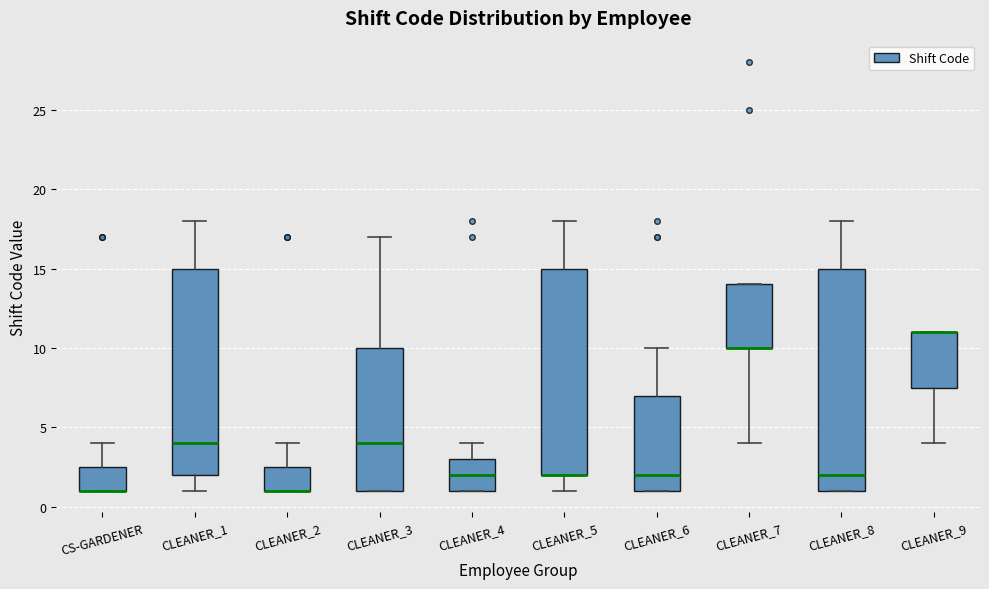

Reading left to right, transcribe this box plot: for each box, give where its median line is, the range the box spans, and where its two whiskers end, as read against the y-axis. The values are not printed on the chart, so give them approximately, as read against the axis.

CS-GARDENER: median 1.0 (drawn on the box's lower edge), box 1.0 to 2.5, whiskers 1.0 to 4.0
CLEANER_1: median 4.0, box 2.0 to 15.0, whiskers 1.0 to 18.0
CLEANER_2: median 1.0 (drawn on the box's lower edge), box 1.0 to 2.5, whiskers 1.0 to 4.0
CLEANER_3: median 4.0, box 1.0 to 10.0, whiskers 1.0 to 17.0
CLEANER_4: median 2.0, box 1.0 to 3.0, whiskers 1.0 to 4.0
CLEANER_5: median 2.0 (drawn on the box's lower edge), box 2.0 to 15.0, whiskers 1.0 to 18.0
CLEANER_6: median 2.0, box 1.0 to 7.0, whiskers 1.0 to 10.0
CLEANER_7: median 10.0 (drawn on the box's lower edge), box 10.0 to 14.0, whiskers 4.0 to 14.0
CLEANER_8: median 2.0, box 1.0 to 15.0, whiskers 1.0 to 18.0
CLEANER_9: median 11.0 (drawn on the box's upper edge), box 7.5 to 11.0, whiskers 4.0 to 11.0